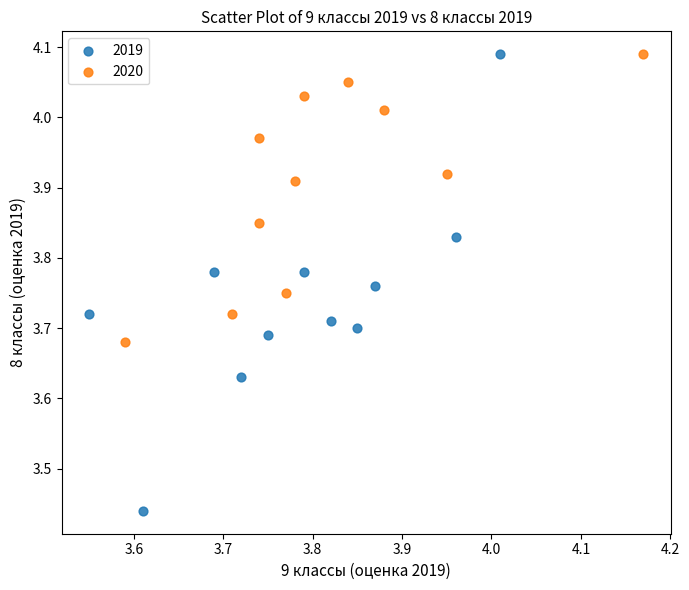

Which series reaches the minimum Y coordinate?

2019